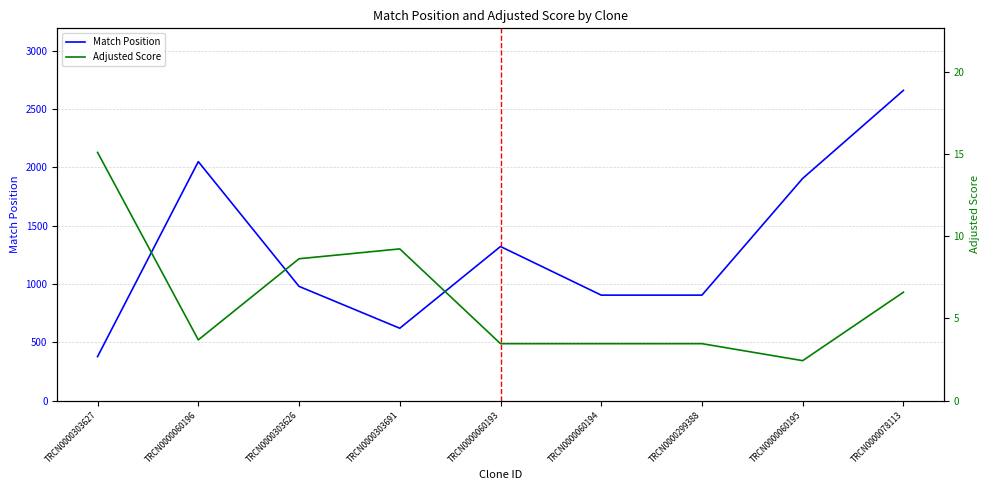

True or false: Adjusted Score has more than 1 interior local peaks.

False